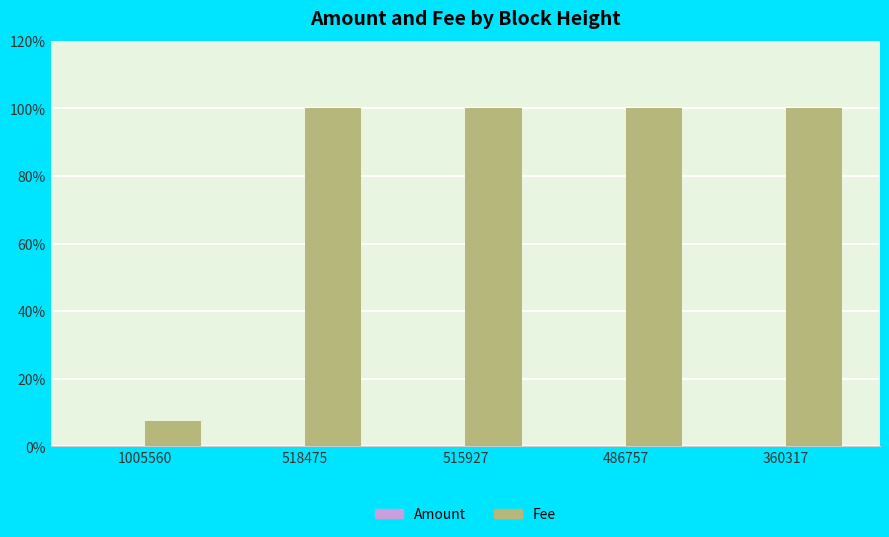

What is the difference between the highest and lowest values at 360317?

1.0